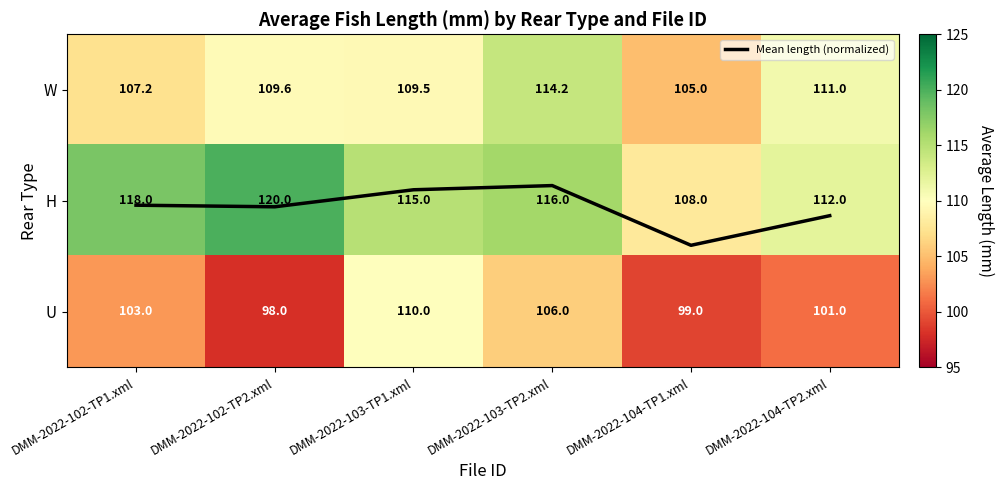

At which category is the sum across all series the highest?

DMM-2022-103-TP2.xml